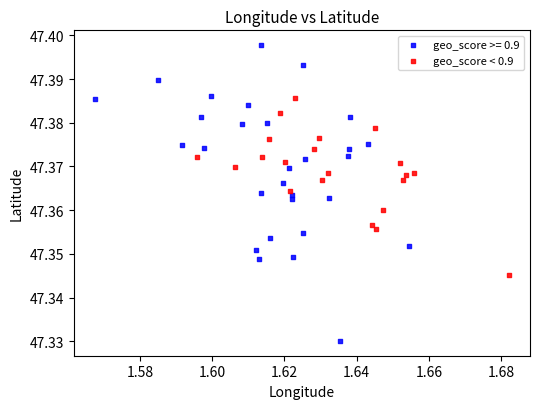

Which series contains the lowest Y value?

geo_score >= 0.9